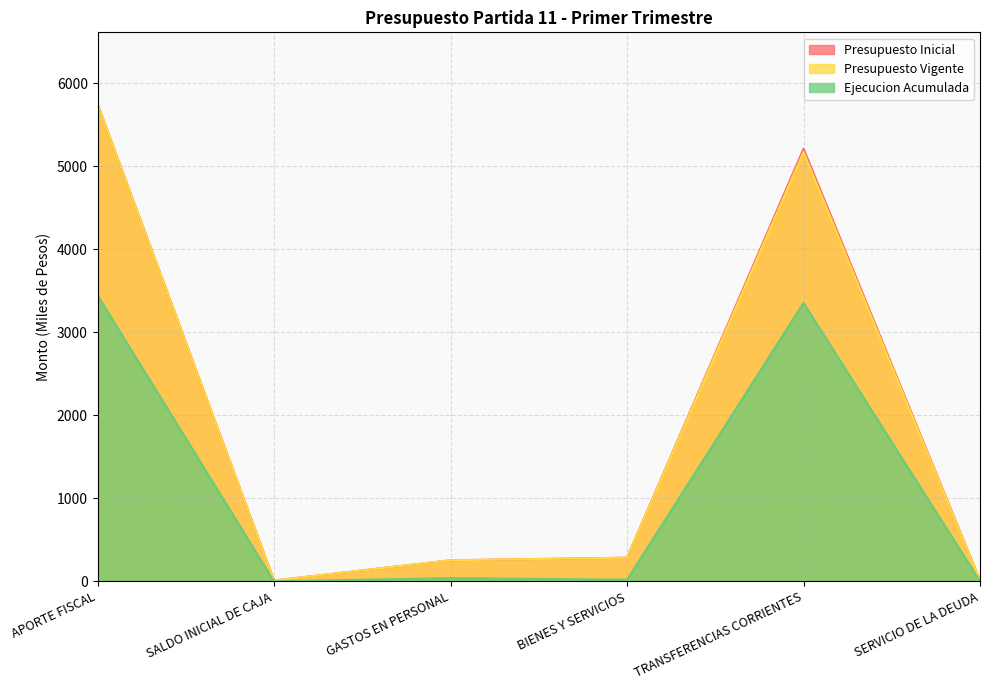

What is the average value of the Presupuesto Inicial series?

1920